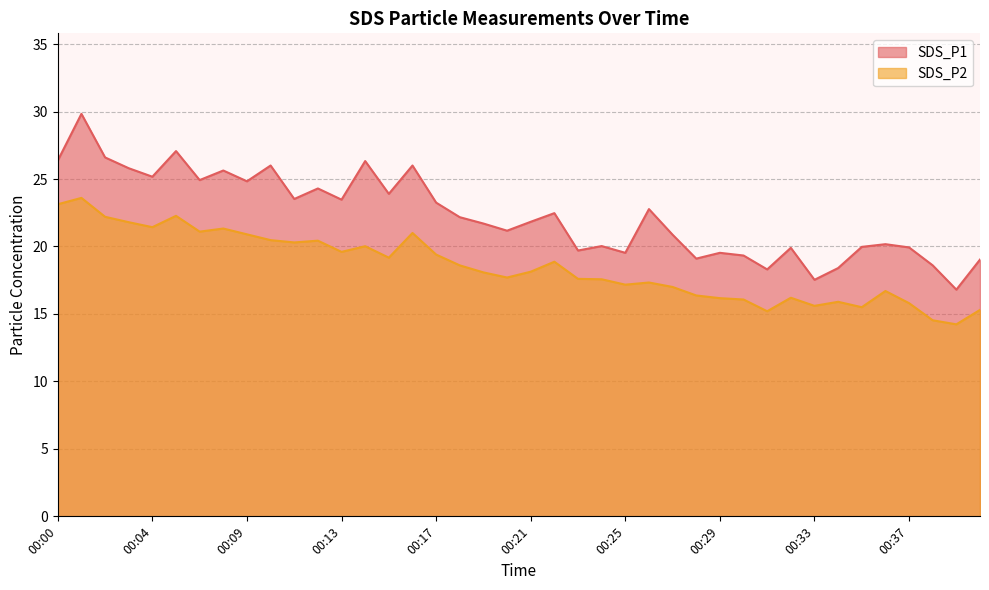

List the series in order of their overall mean, lowest first.

SDS_P2, SDS_P1